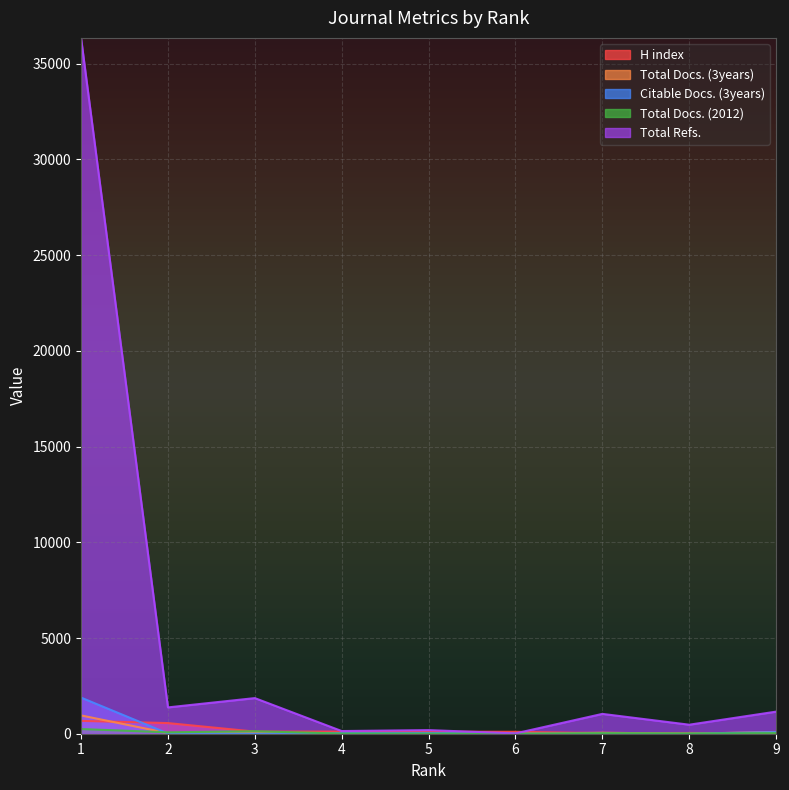

What is the difference between the maximum and second lowest values in the Citable Docs. (3years) series?

1887